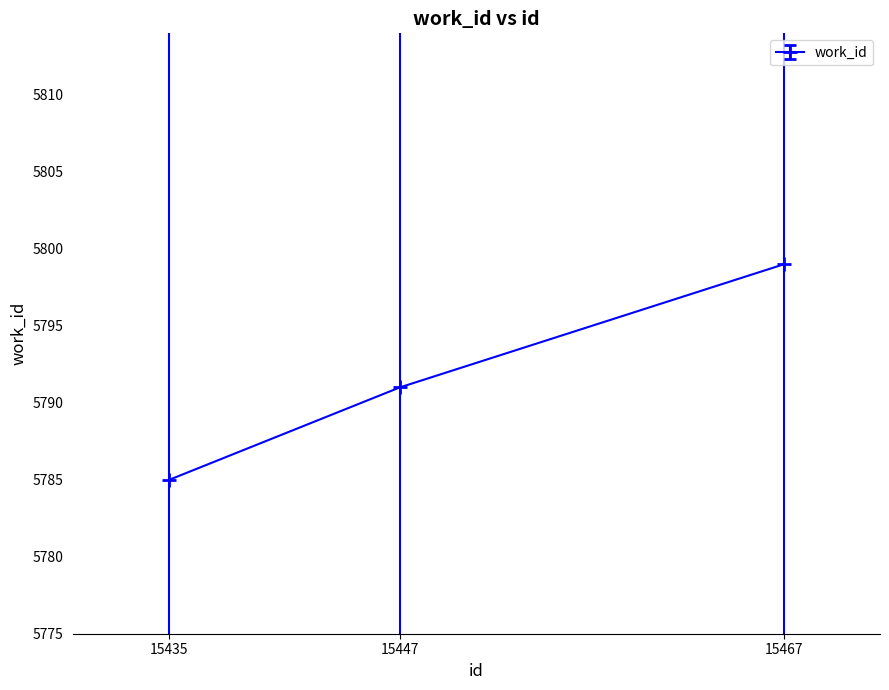

Reading left to right, extract all data points from this chart.

15435=5785	15447=5791	15467=5799